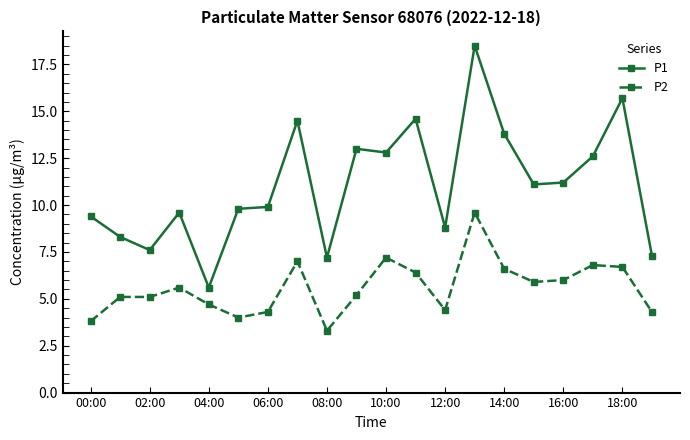

True or false: P1 has more than 0 points higher than both neighbors.

True